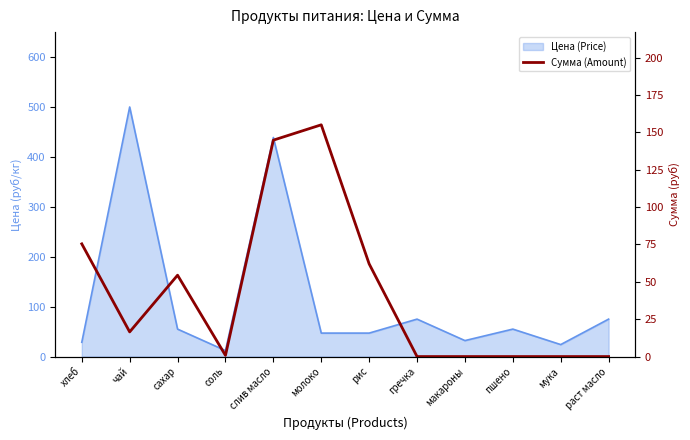

What position from the right is молоко?

7